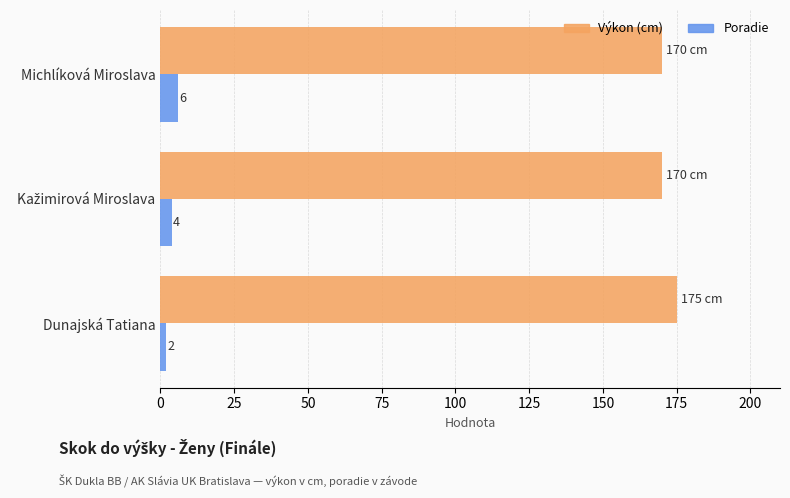

Which series has the largest total across all categories?

Výkon (cm)